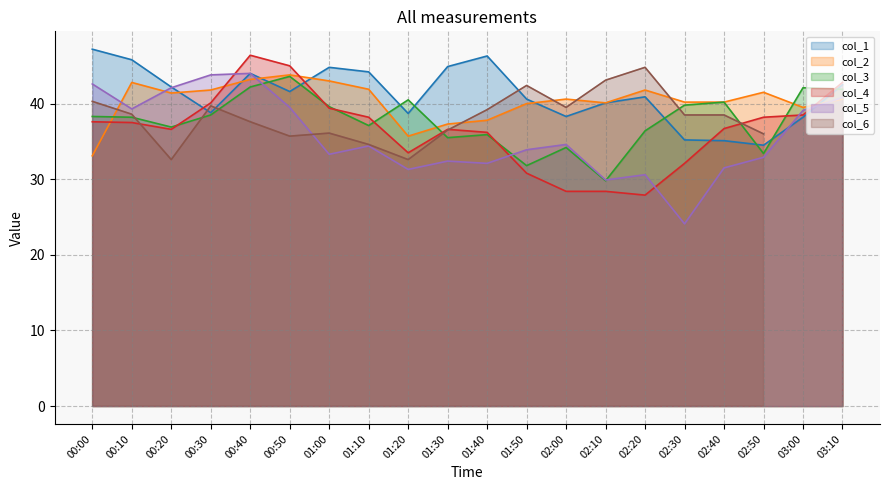

Is the value of col_4 at 02:30 greater than the value of col_2 at 02:20?

No